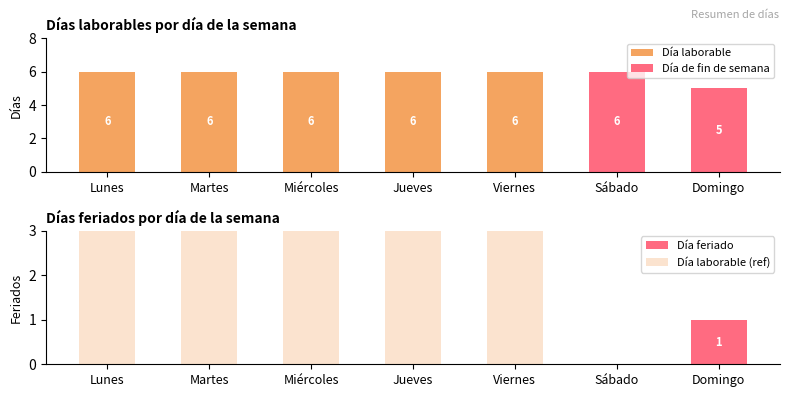

The value of Día laborable (ref) at Domingo is 0. True or false?

True